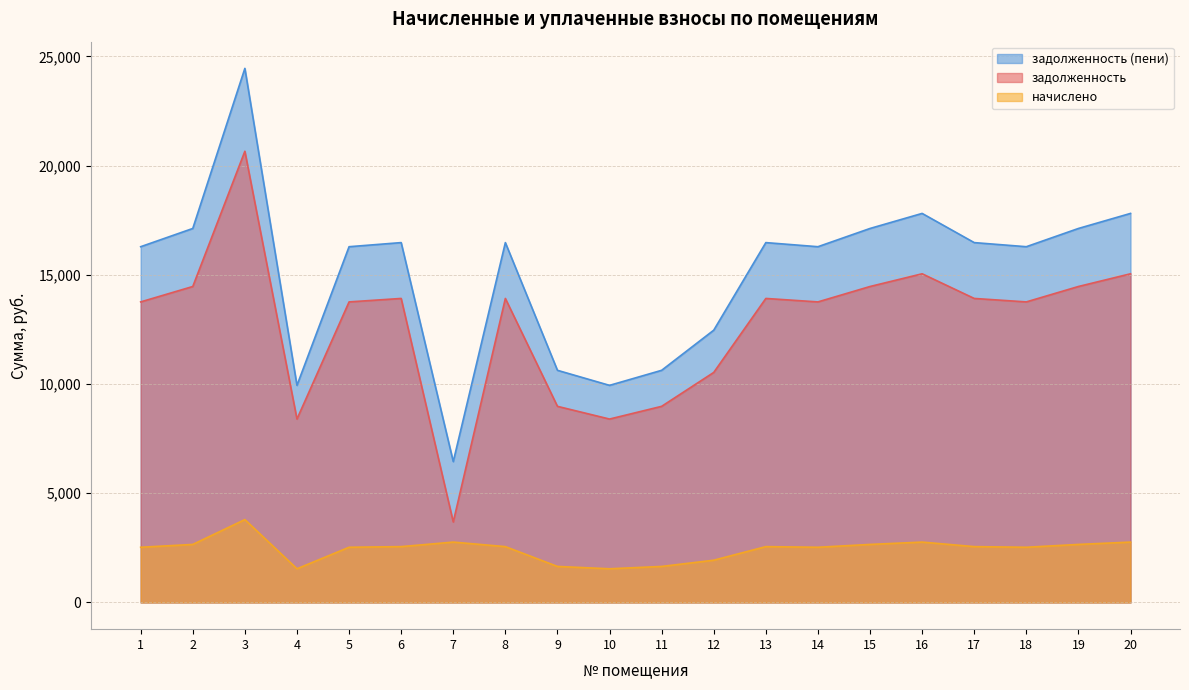

At which label does начислено first exceed 2556?

2